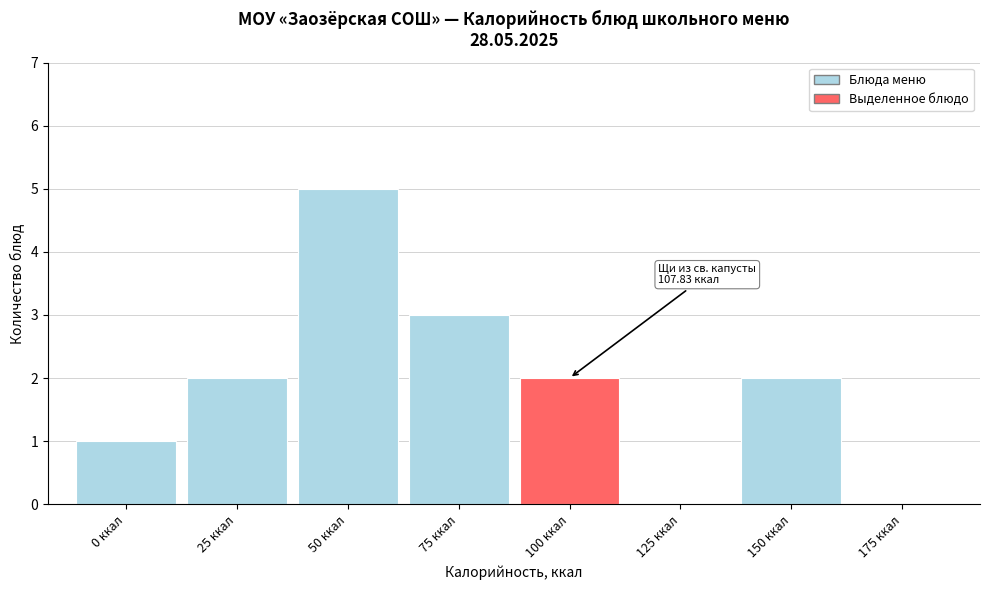

Reading left to right, extract all data points from this chart.

0 ккал=1	25 ккал=2	50 ккал=5	75 ккал=3	100 ккал=2	125 ккал=0	150 ккал=2	175 ккал=0